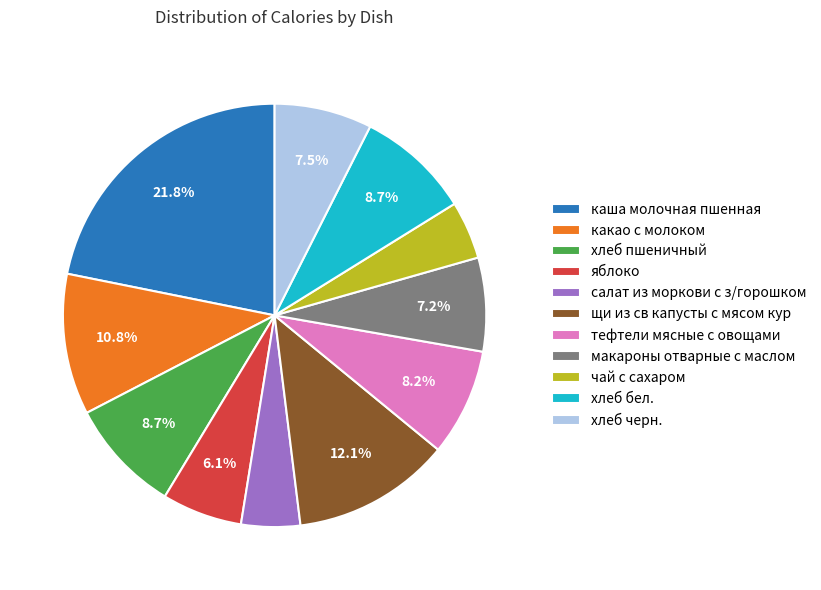

To the nearest percent, what percentage of the pie is макароны отварные с маслом?

7%